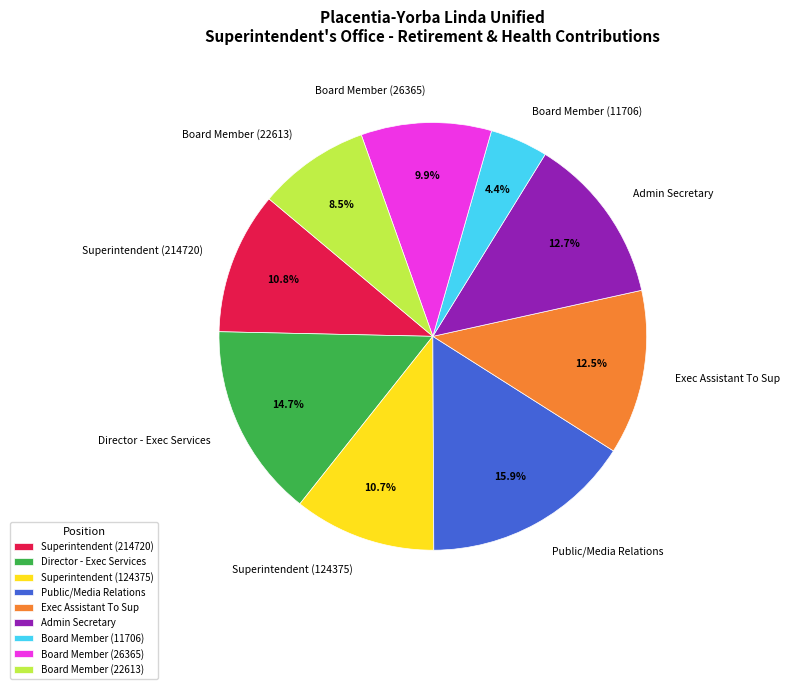

Is there any slice that represents more than half of the pie?

No